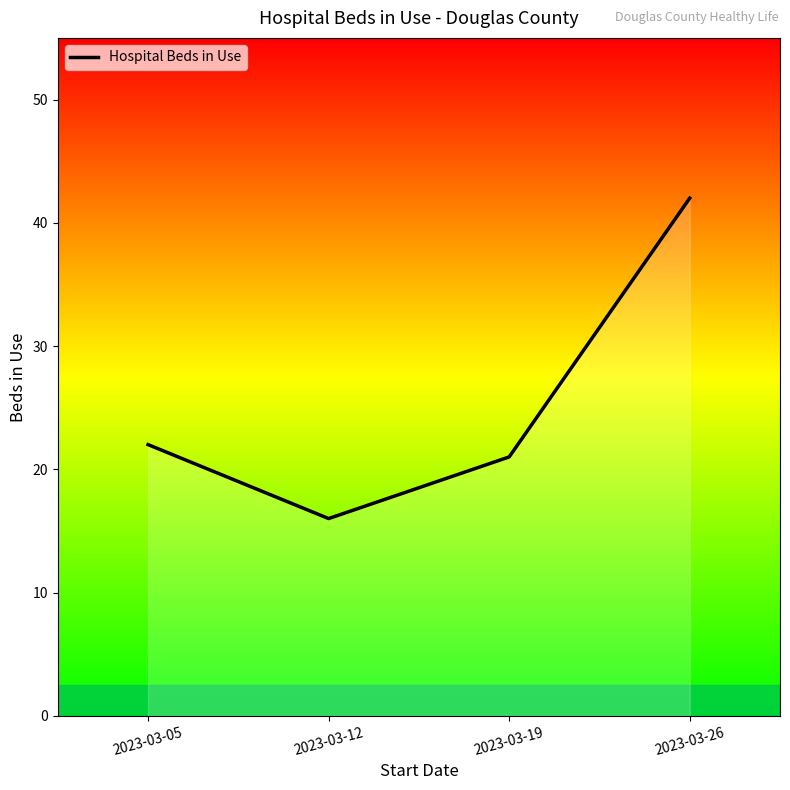

What is the average value?

25